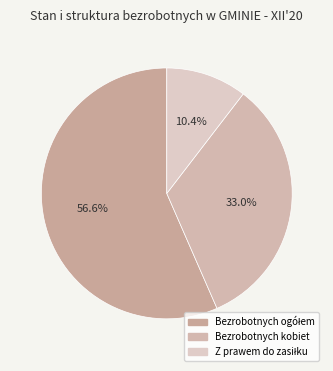

How many segments does this pie chart have?

3